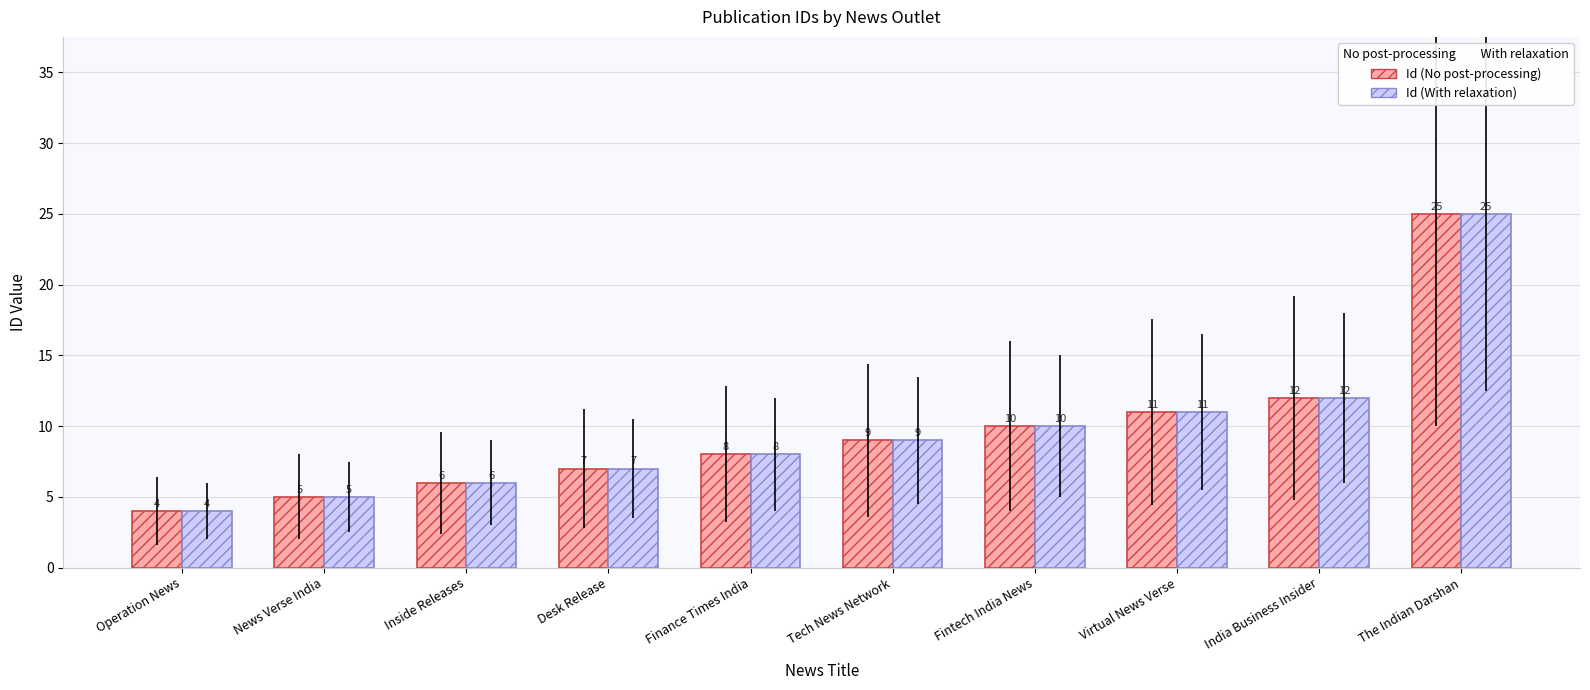

The value of Id (No post-processing) at Fintech India News is 10. True or false?

True